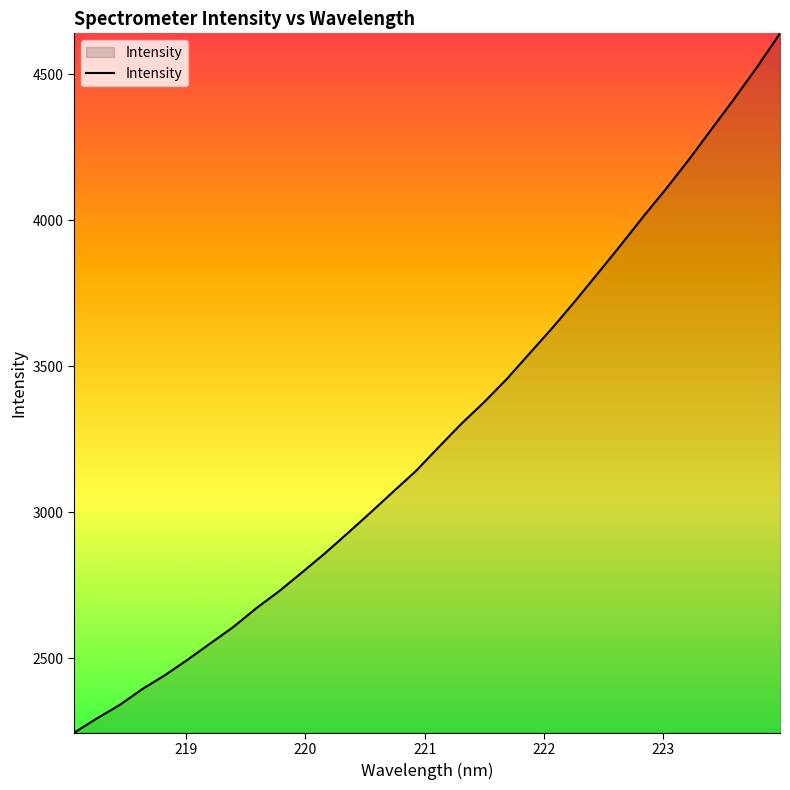

Does the chart display data point markers on the line(s)?

No